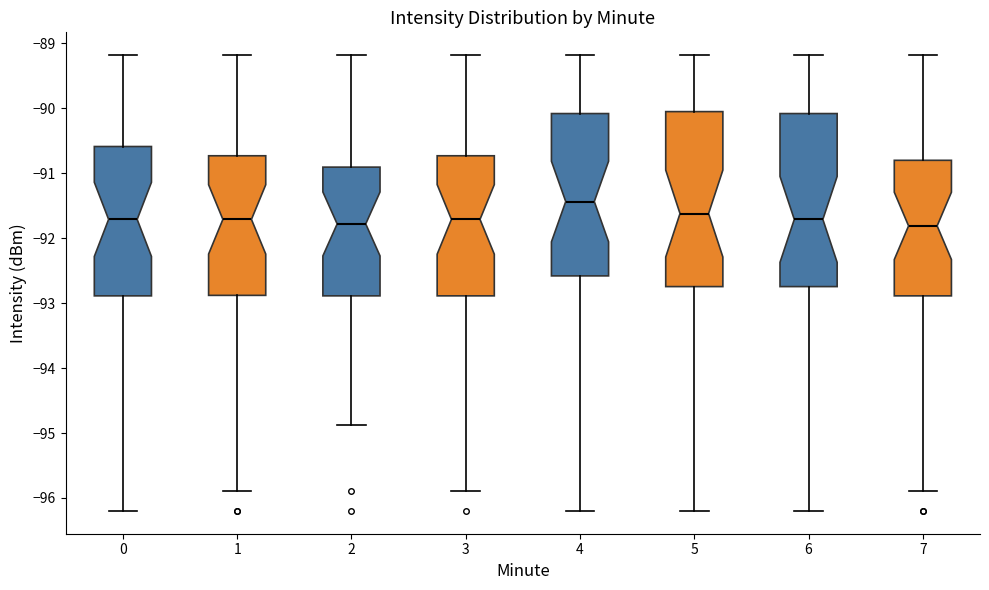

Where is the lower edge of the box at x = 1 on the y-axis? The values are not printed on the chart, so give them approximately, as read against the axis.

-92.9